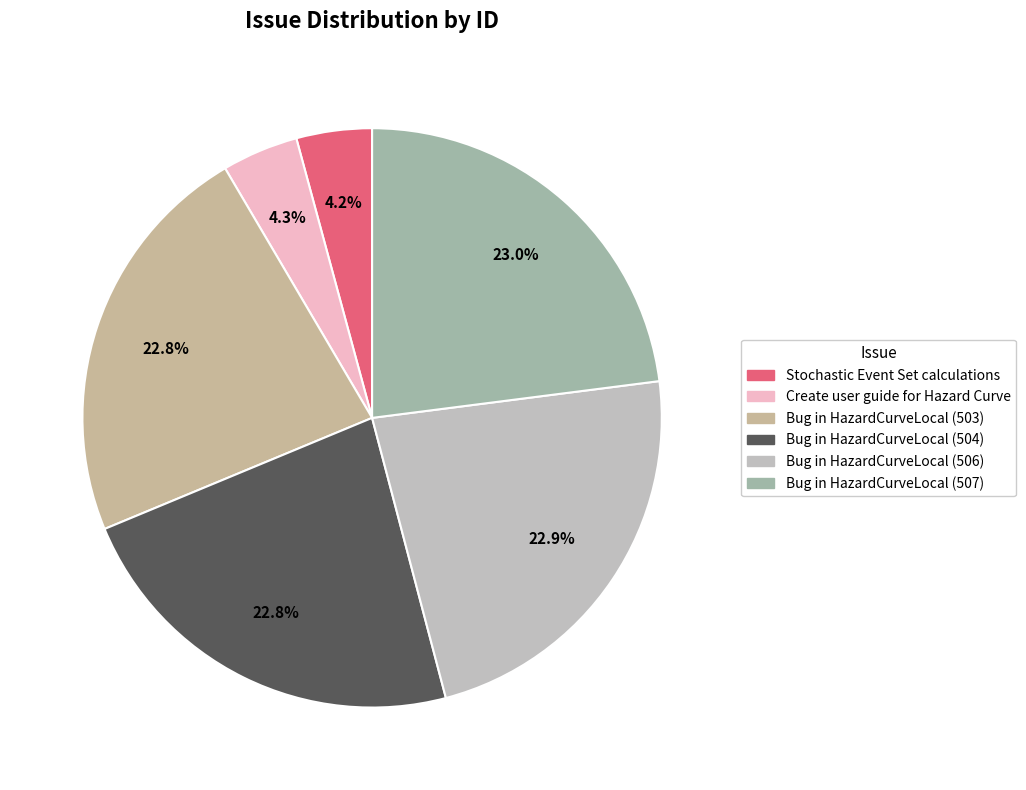

To the nearest percent, what percentage of the pie is Bug in HazardCurveLocal (503)?

23%